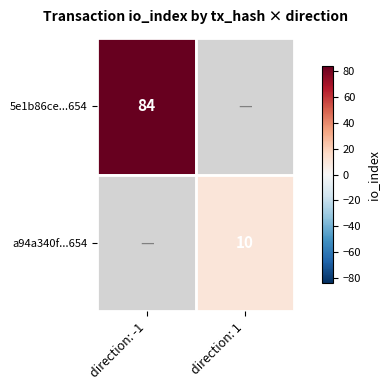

The a94a340f...654 series shows 10 at direction: 1. True or false?

True